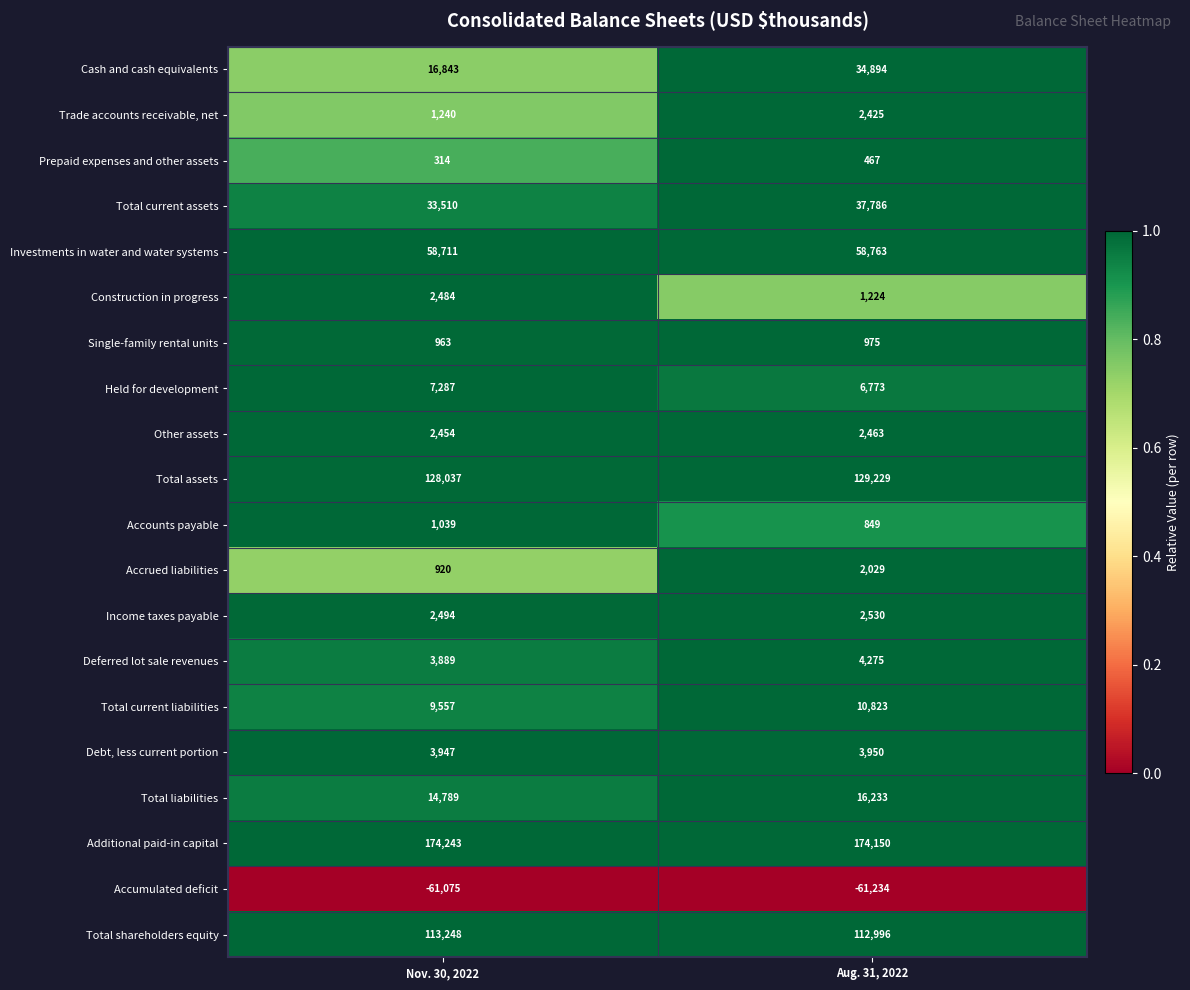

Rank the series by their maximum value, from lowest to highest.

Accumulated deficit, Prepaid expenses and other assets, Single-family rental units, Accounts payable, Accrued liabilities, Trade accounts receivable, net, Other assets, Construction in progress, Income taxes payable, Debt, less current portion, Deferred lot sale revenues, Held for development, Total current liabilities, Total liabilities, Cash and cash equivalents, Total current assets, Investments in water and water systems, Total shareholders equity, Total assets, Additional paid-in capital